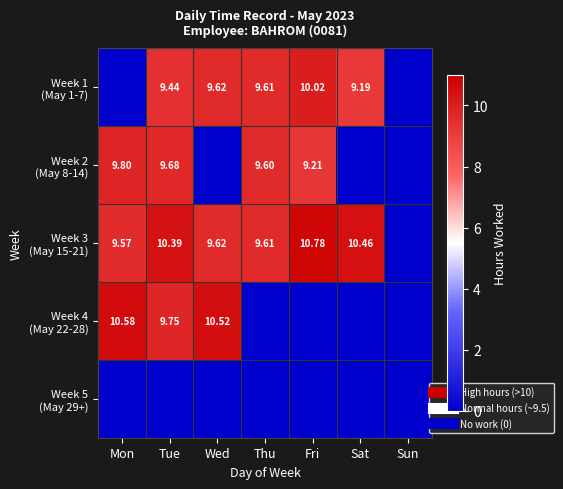

At which label does Week 4 (May 22-28) reach its minimum?

Thu